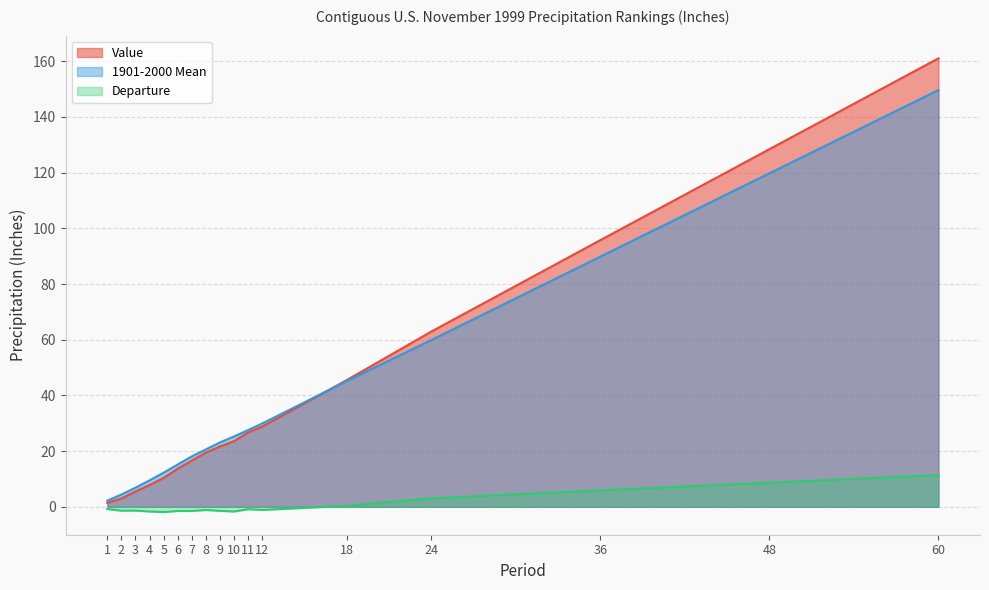

Read the Value value at 11.

26.7